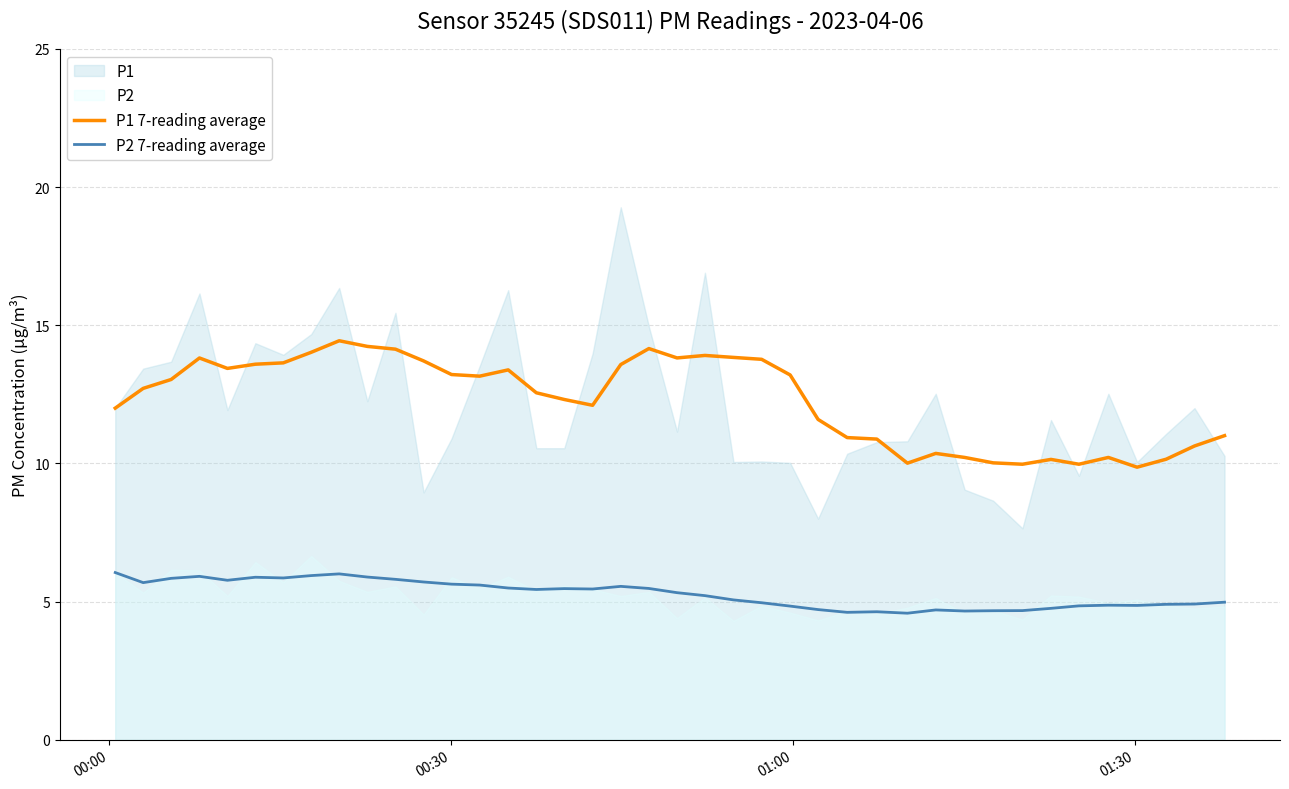

True or false: P1 7-reading average and P2 7-reading average intersect in this chart.

False